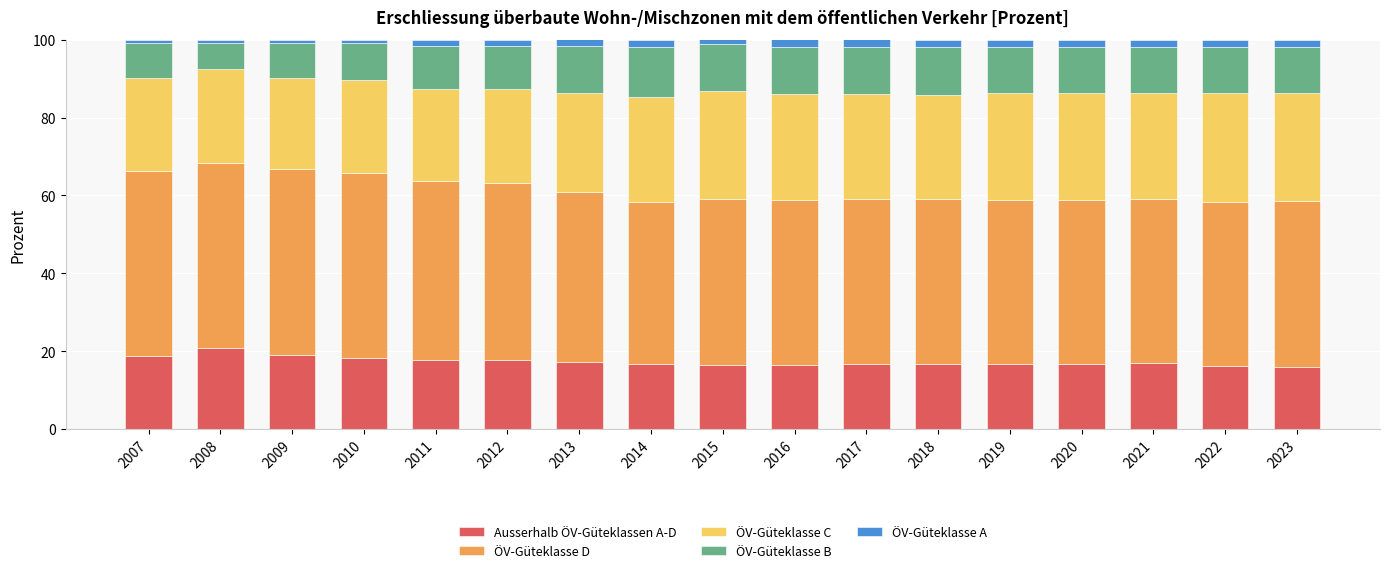

Are the bars grouped side by side (vs. stacked)?

No